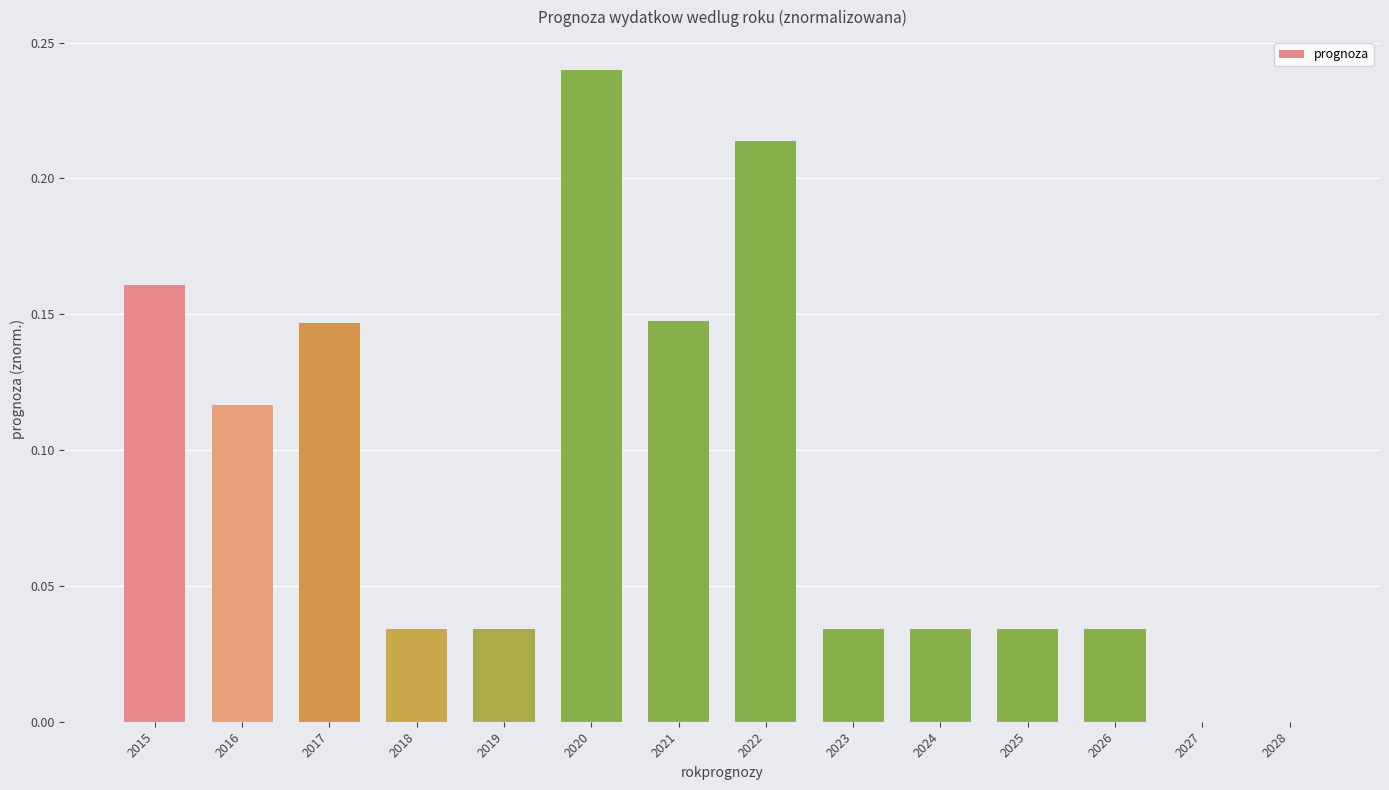

The chart shows a value of 0.0 at 2019. True or false?

True